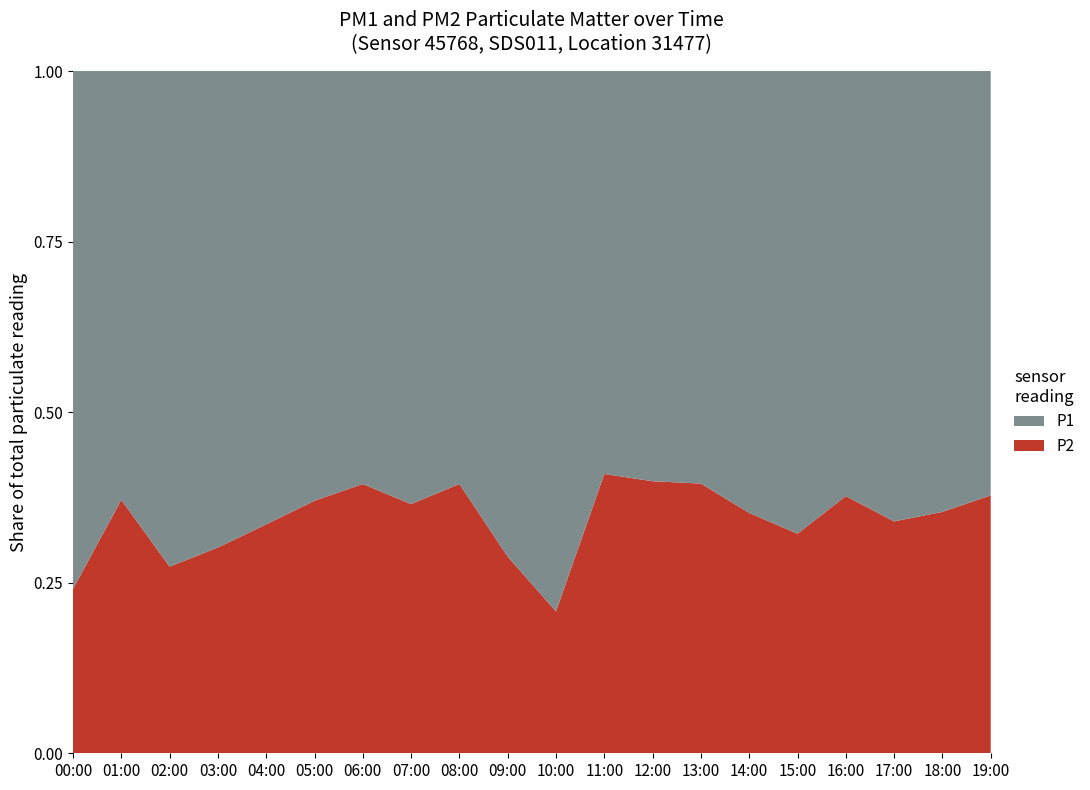

Reading left to right, extract all data points from this chart.

P1: 00:00=7.5	01:00=4.4	02:00=6.8	03:00=5.3	04:00=5.0	05:00=4.8	06:00=3.9	07:00=4.6	08:00=3.5	09:00=5.9	10:00=9.6	11:00=3.6	12:00=3.9	13:00=3.9	14:00=4.8	15:00=4.3	16:00=3.5	17:00=4.7	18:00=4.2	19:00=4.0
P2: 00:00=2.4	01:00=2.6	02:00=2.6	03:00=2.3	04:00=2.5	05:00=2.9	06:00=2.5	07:00=2.6	08:00=2.2	09:00=2.4	10:00=2.5	11:00=2.5	12:00=2.6	13:00=2.5	14:00=2.6	15:00=2.0	16:00=2.1	17:00=2.4	18:00=2.3	19:00=2.5